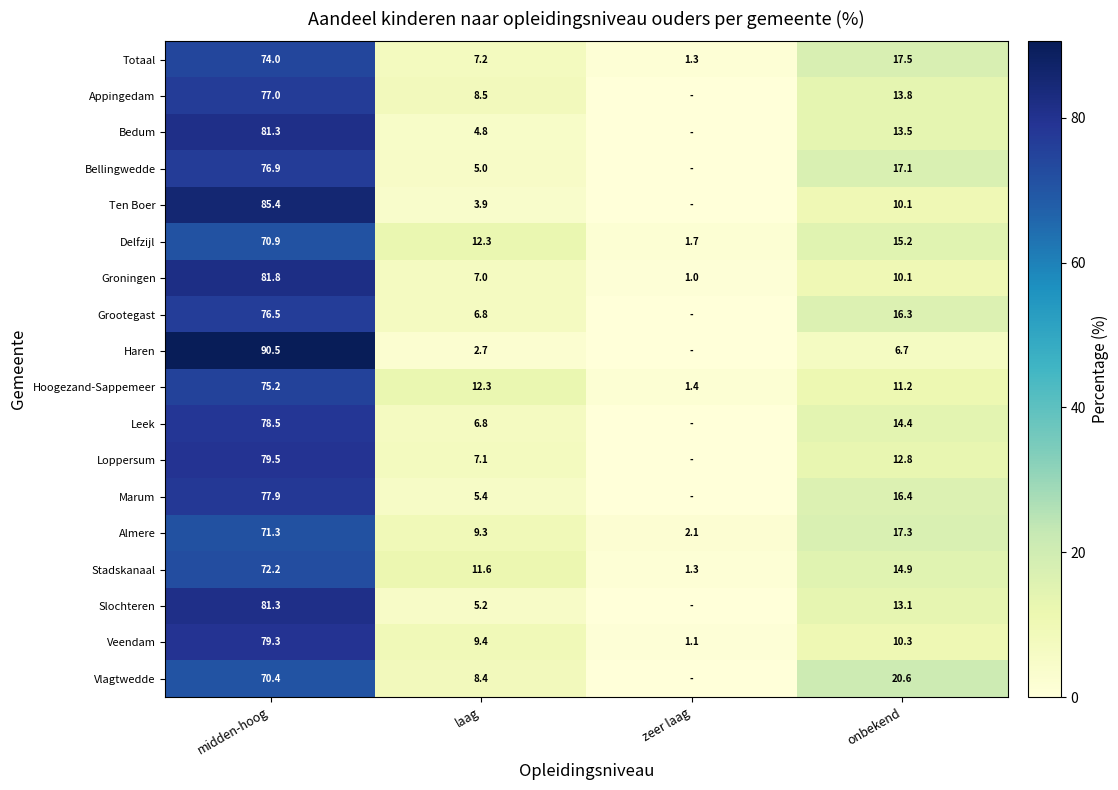

What is the difference between the highest and lowest values at onbekend?

13.9